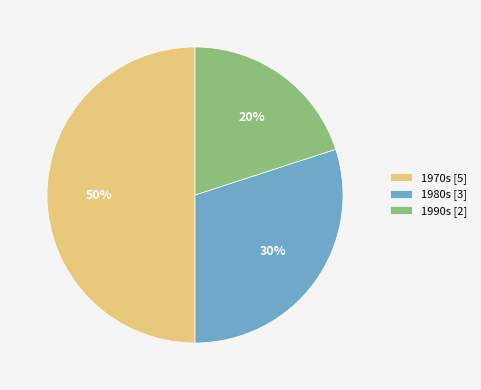

What is the ratio of the value at 1970s [5] to the value at 1980s [3]?

1.7